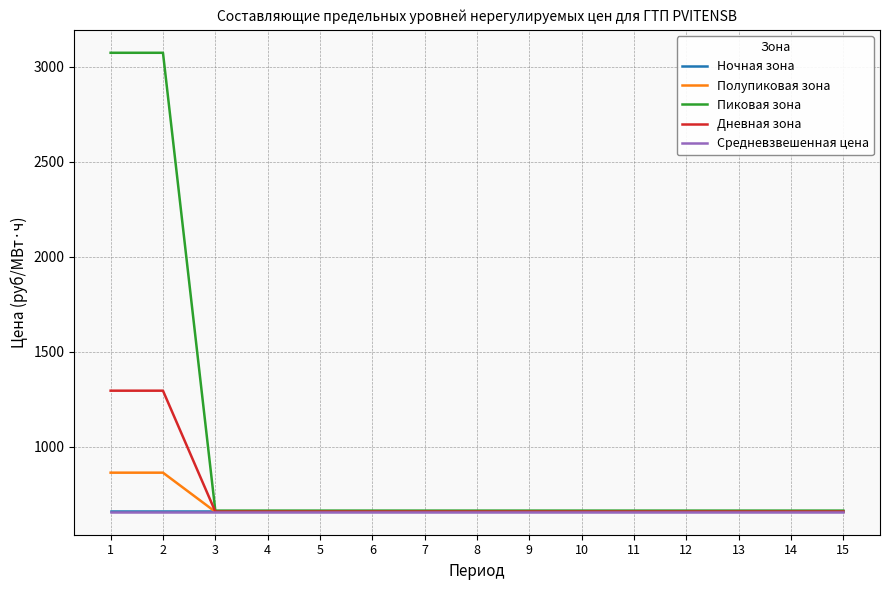

Is this an area chart (filled region under the line)?

No